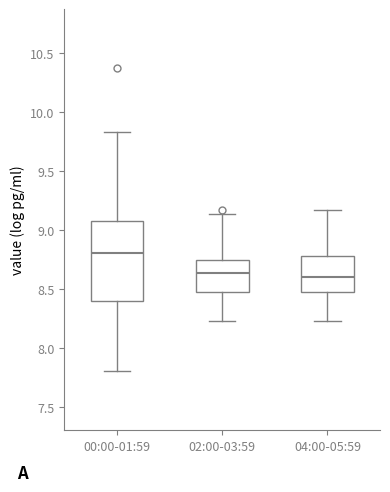

Which box has the highest median line?

00:00-01:59